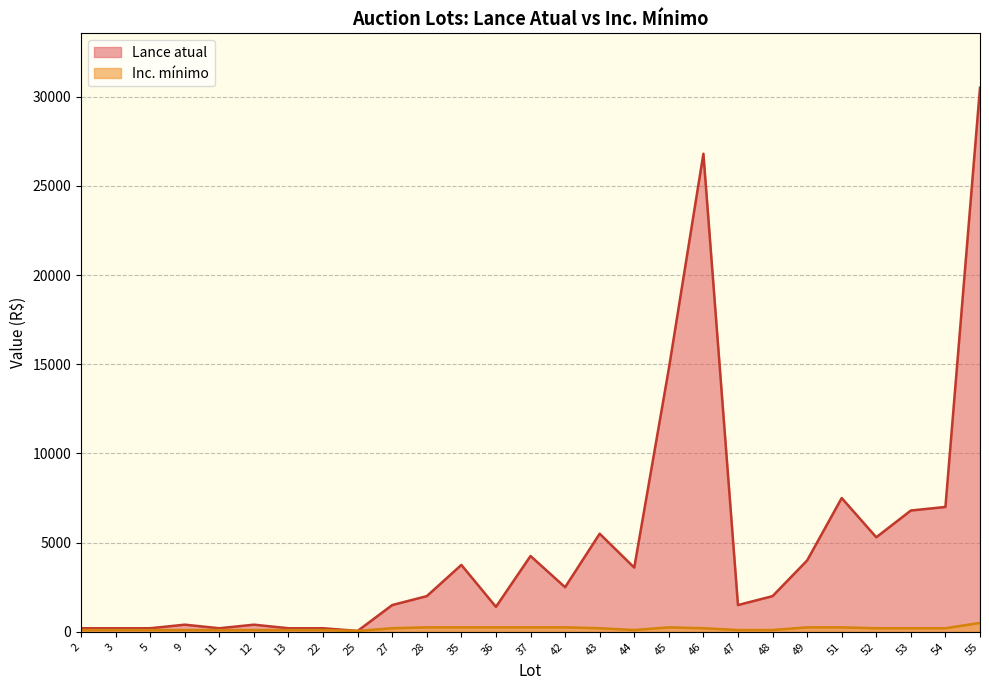

How many series are shown in this chart?

2